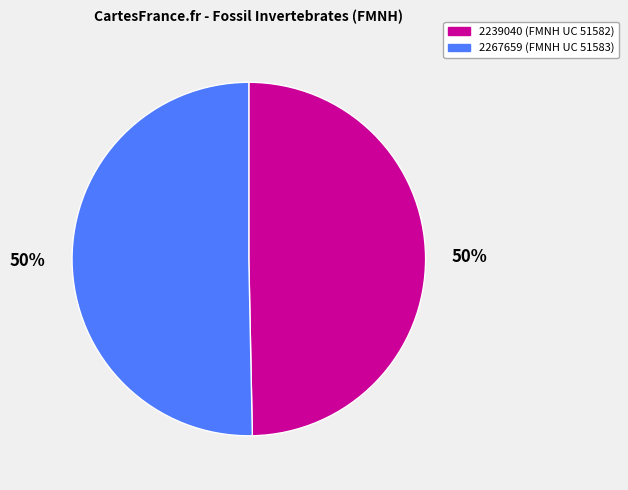

Do 2239040 (FMNH UC 51582) and 2267659 (FMNH UC 51583) together represent more than half of the pie?

Yes